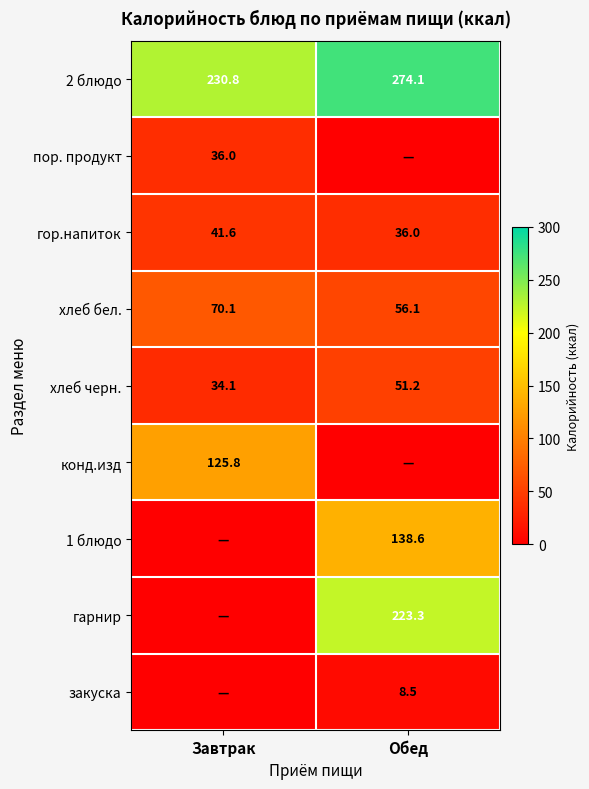

At which category is the sum across all series the highest?

Обед